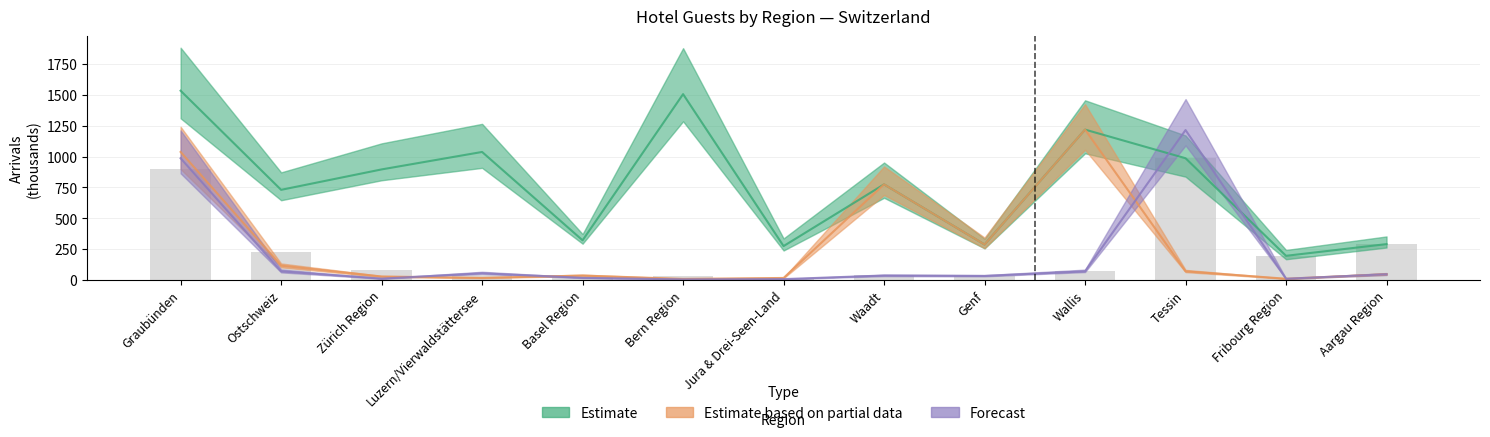

What value does the data have at Aargau Region?

290.4